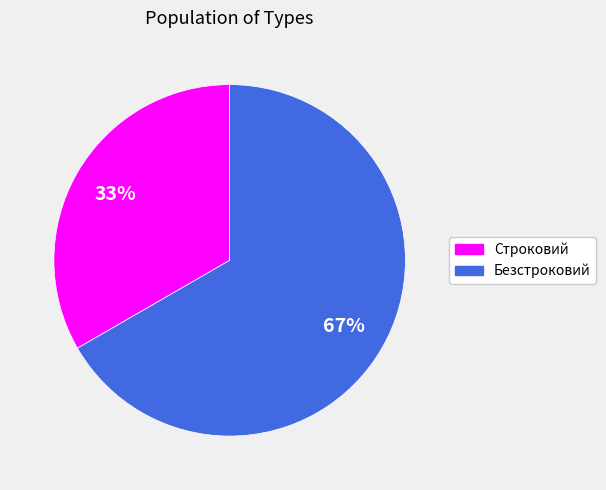

Between Безстроковий and Строковий, which is larger?

Безстроковий